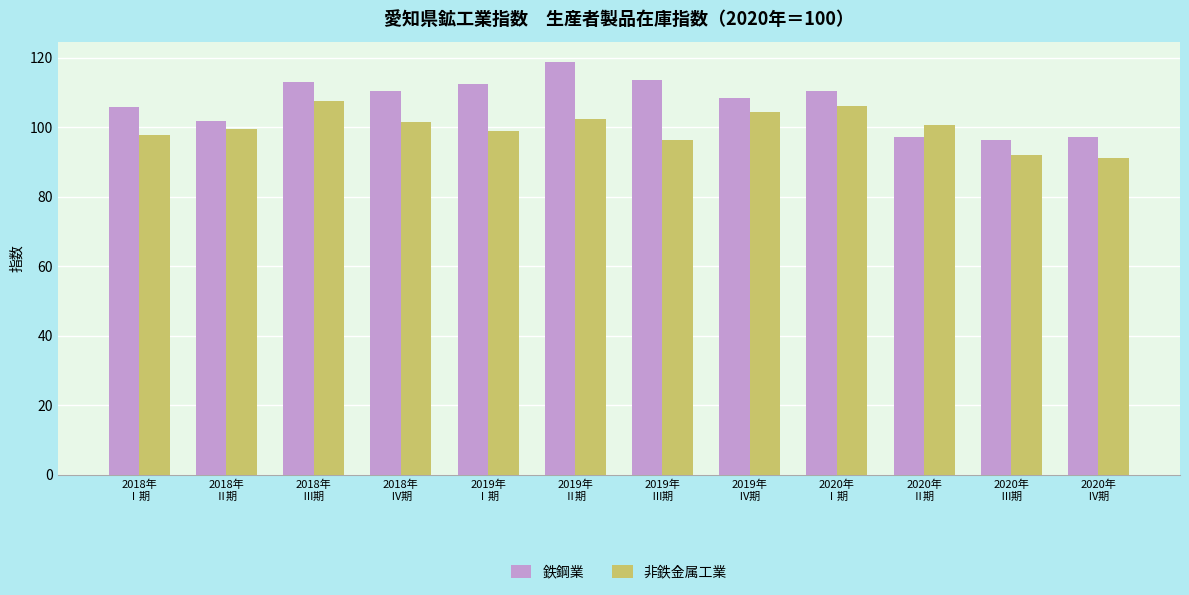

The 鉄鋼業 series shows 52.4 at 2018年
Ⅲ期. True or false?

False